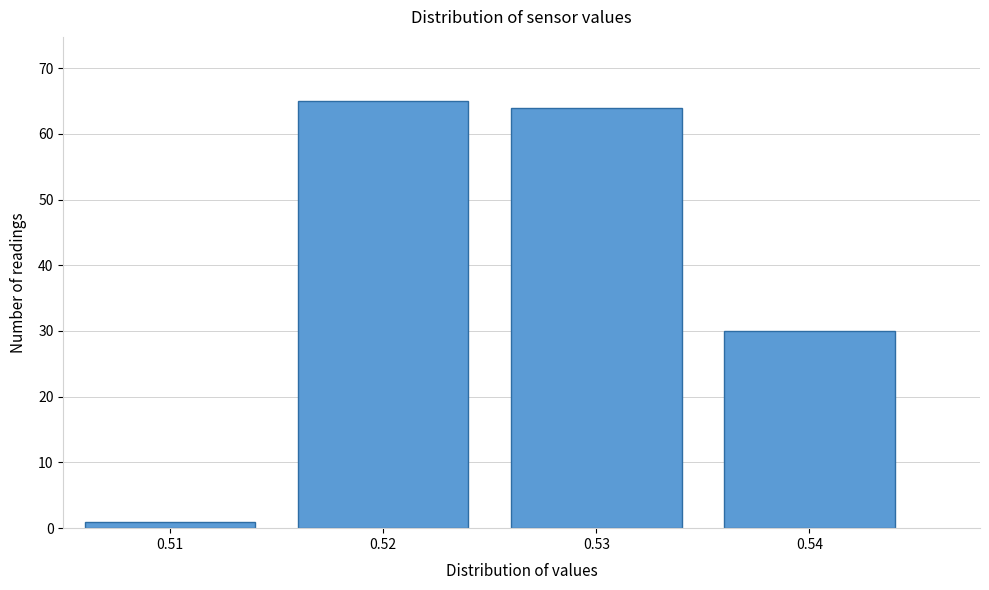

Reading left to right, list every bar in this chart as the range it spans on the x-axis followed by its height. The values are not printed on the chart, so give them approximately, as read against the axis.

0.505 to 0.515: 1
0.515 to 0.525: 65
0.525 to 0.535: 64
0.535 to 0.545: 30